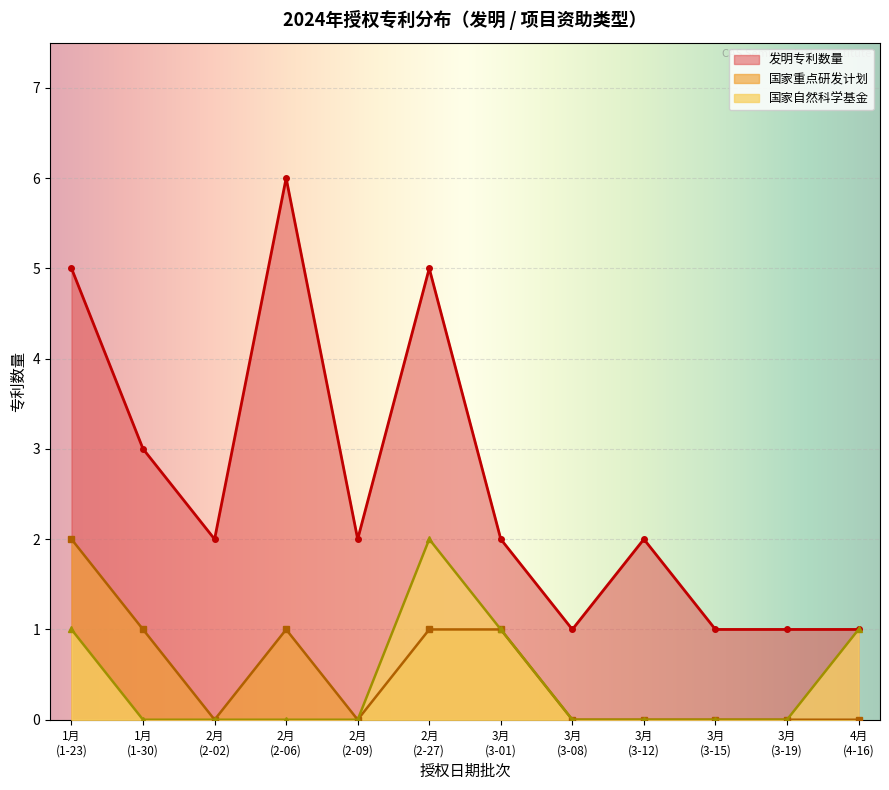

What value does the 发明专利数量 series have at 2024-01?

5